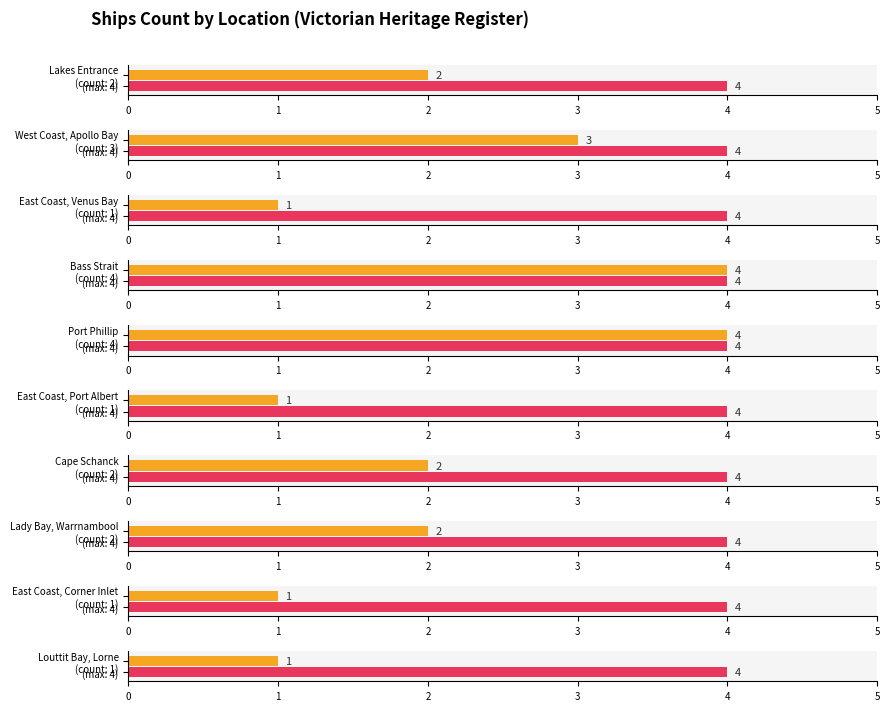

Rank the series by their average value, from highest to lowest.

Average utilization, Count